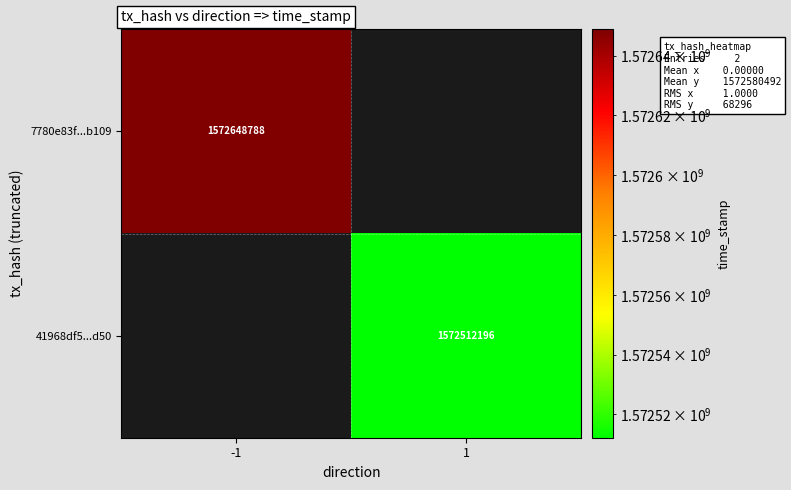

How many data points does each series have?

2